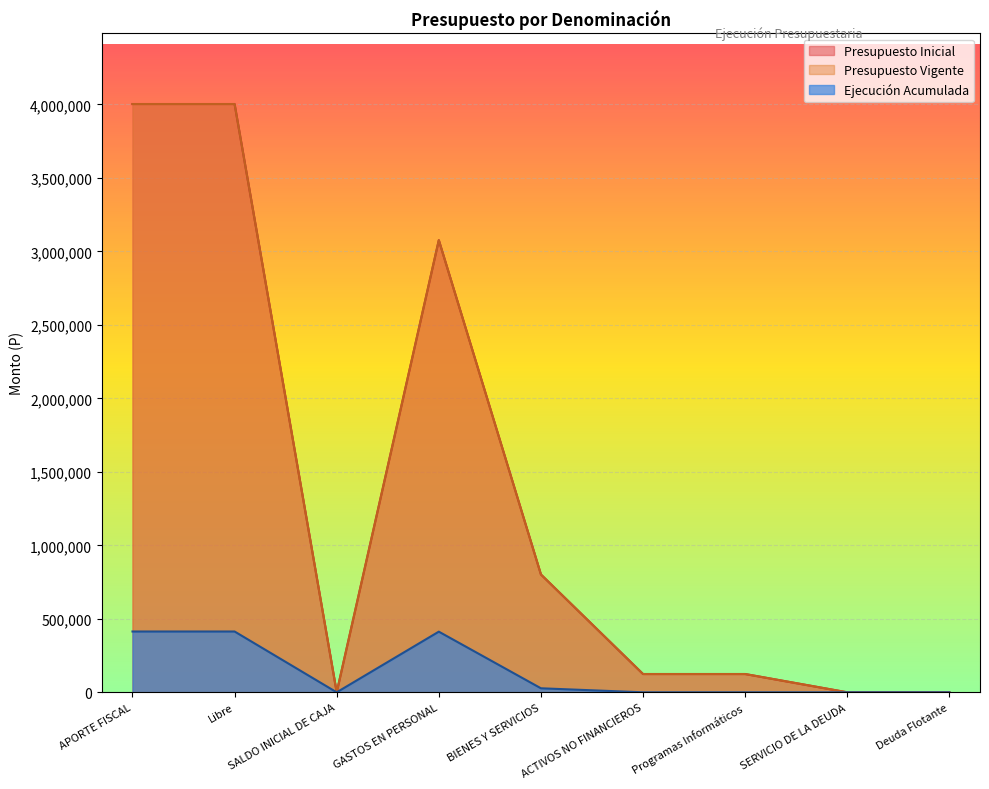

How many values in the Presupuesto Inicial series are below 124427?

3